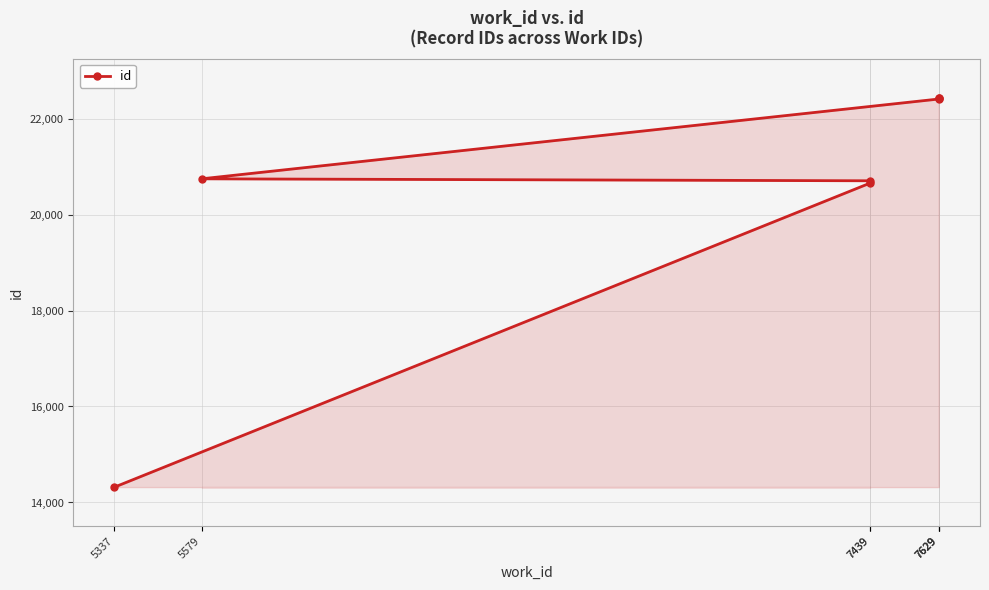

Does the chart display data point markers on the line(s)?

Yes